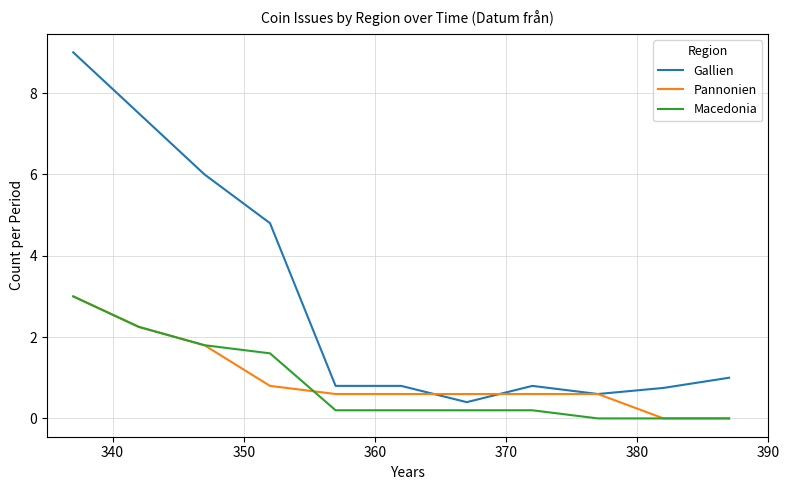

Which series has the largest total across all categories?

Gallien